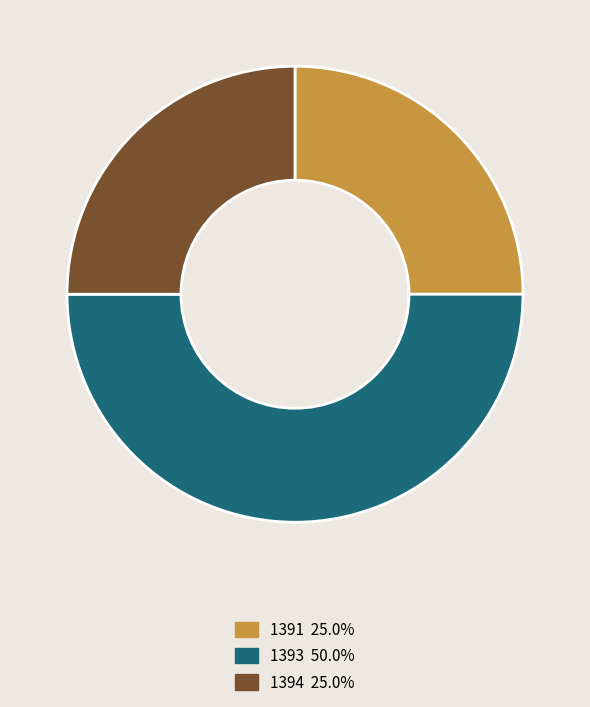

Approximately how many times larger is the value at 1391 compared to 1394?

1.0